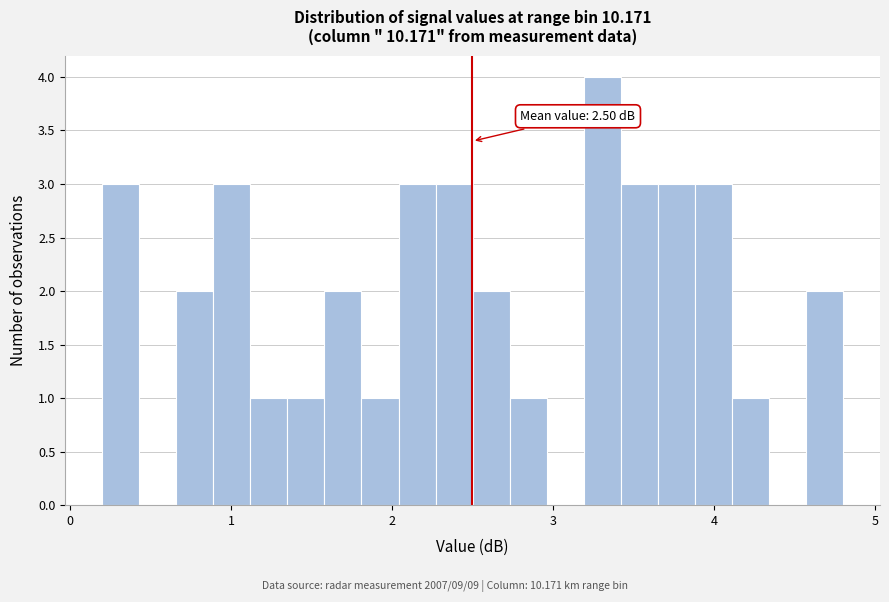

Around what value on the x-axis is the tallest bar? Give the approximate position of its centre, as read against the axis.

3.3